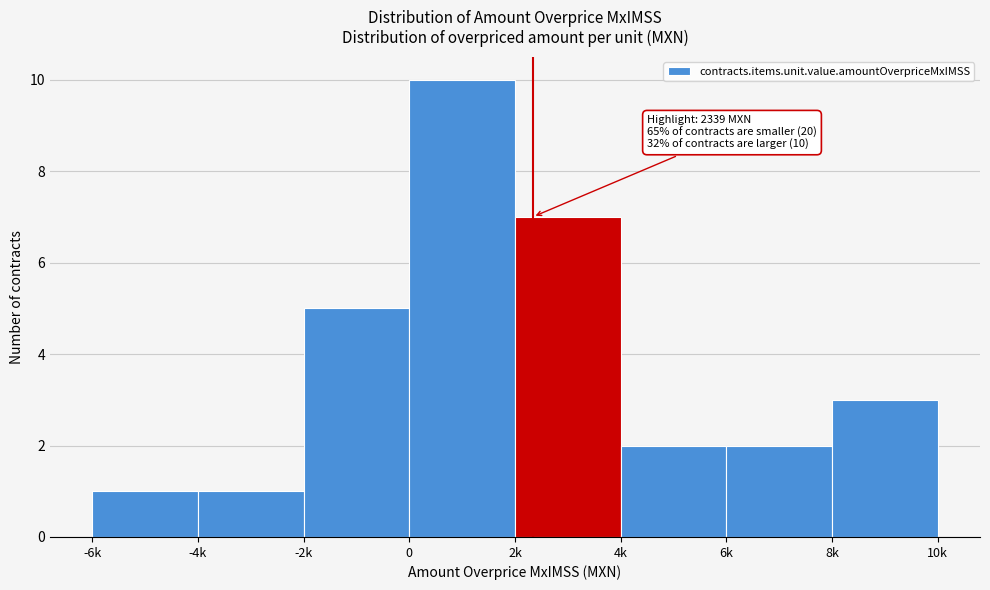

Reading left to right, extract all data points from this chart.

-6k=1	-4k=1	-2k=5	0=10	2k=7	4k=2	6k=2	8k=3